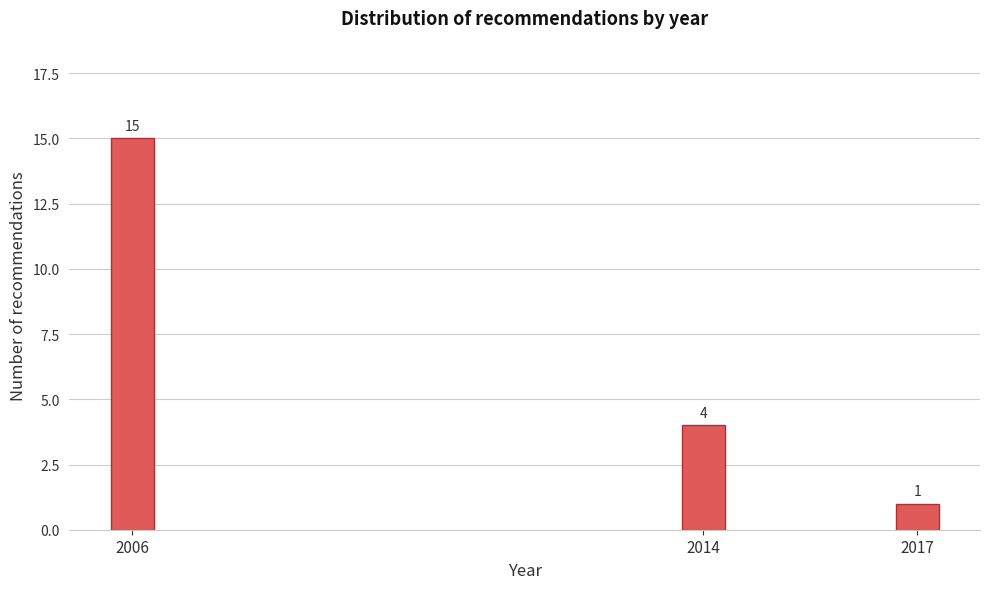

Reading left to right, list all the values displayed in this chart.

2006=15	2014=4	2017=1